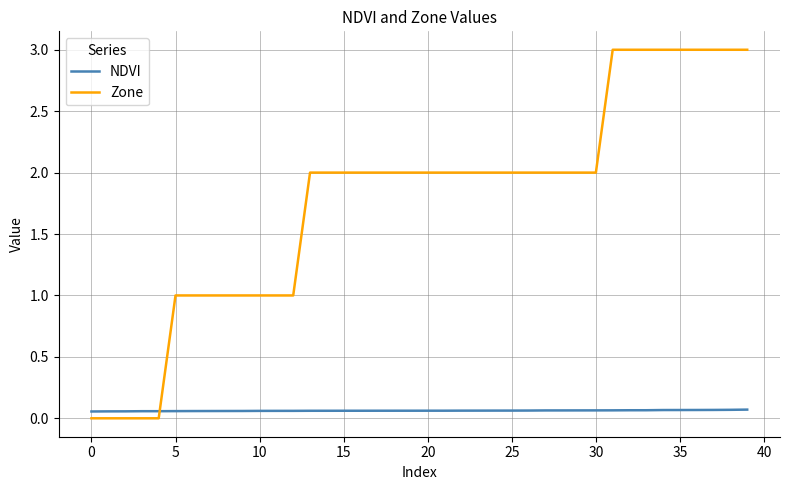

Which series has the widest spread of values?

Zone